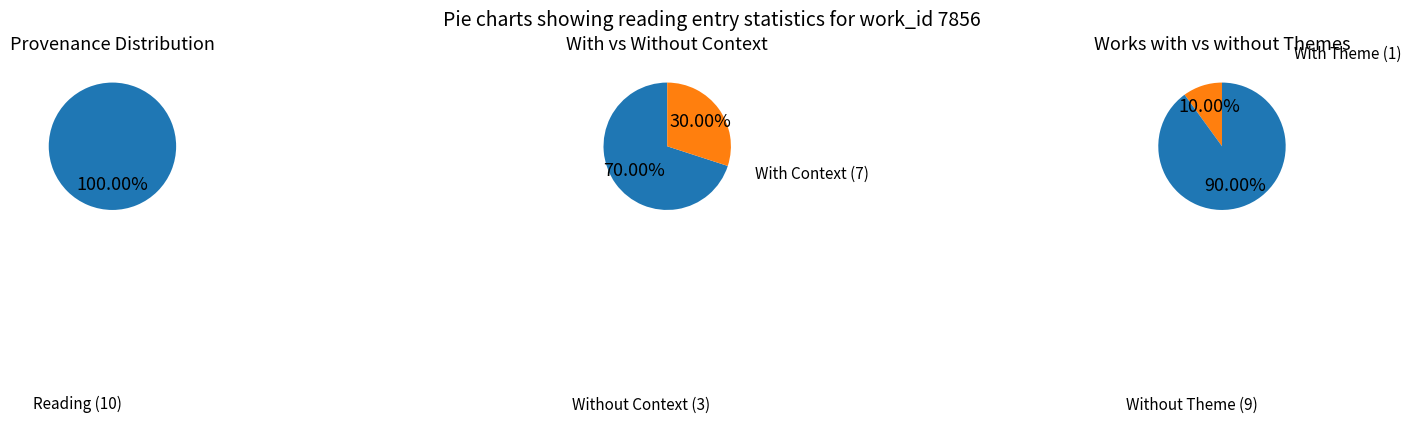

Between 6 and 0, which is larger?

6